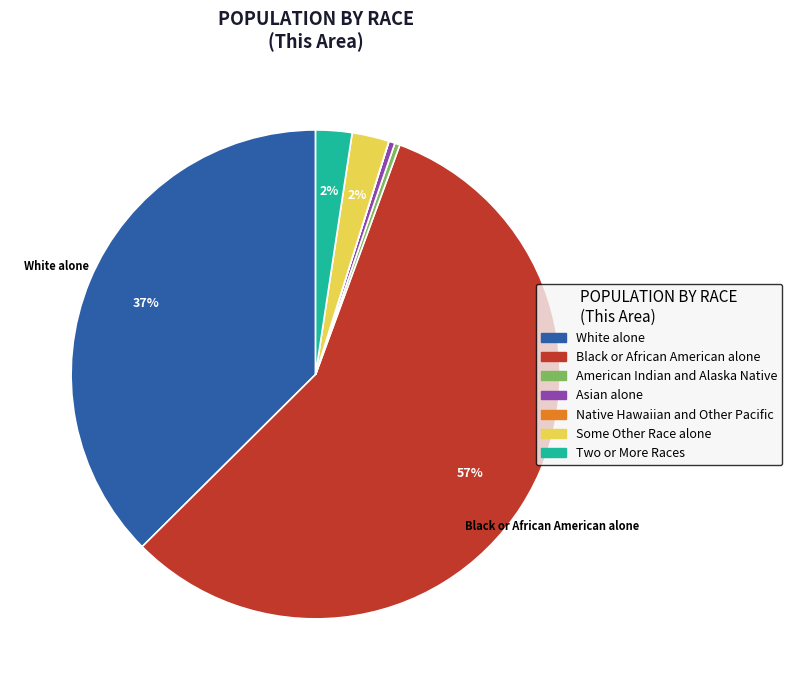

Is the sum of White alone and American Indian and Alaska Native greater than half?

No